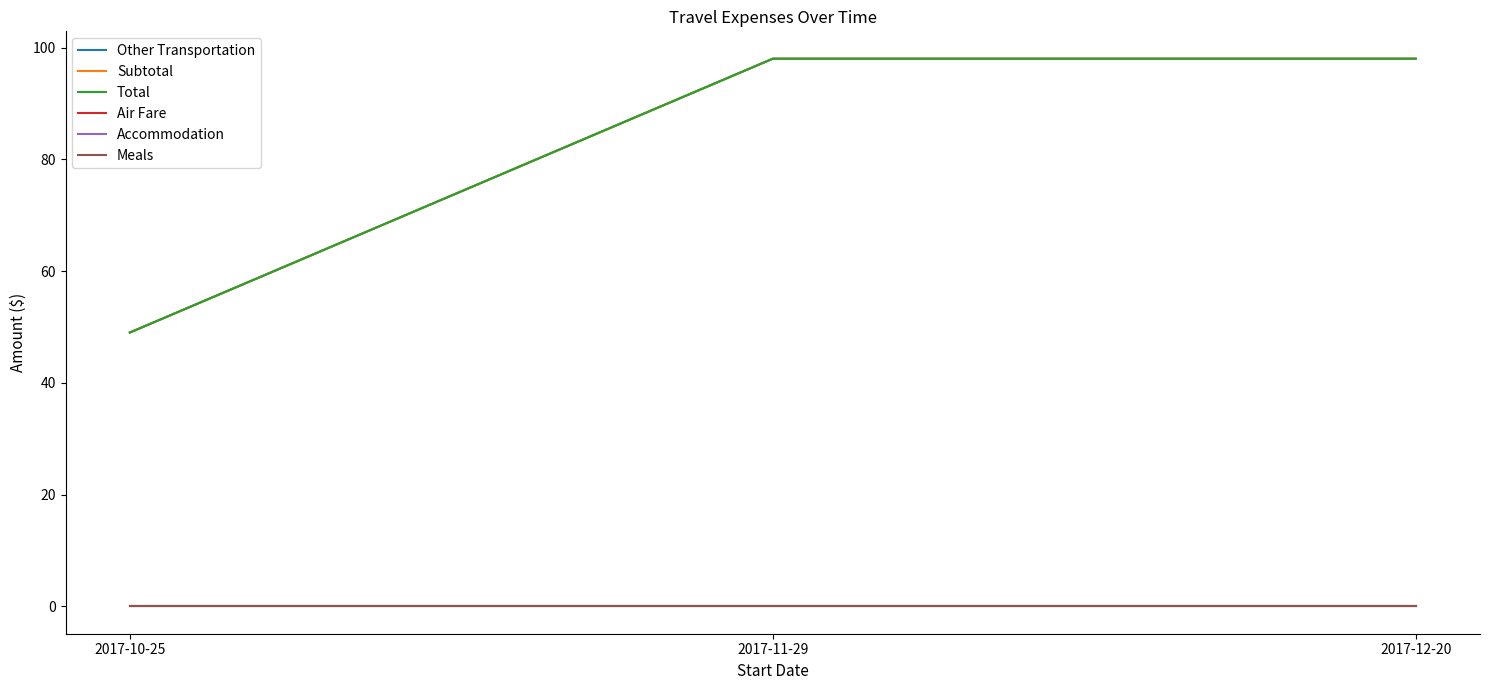

Does the chart display data point markers on the line(s)?

No